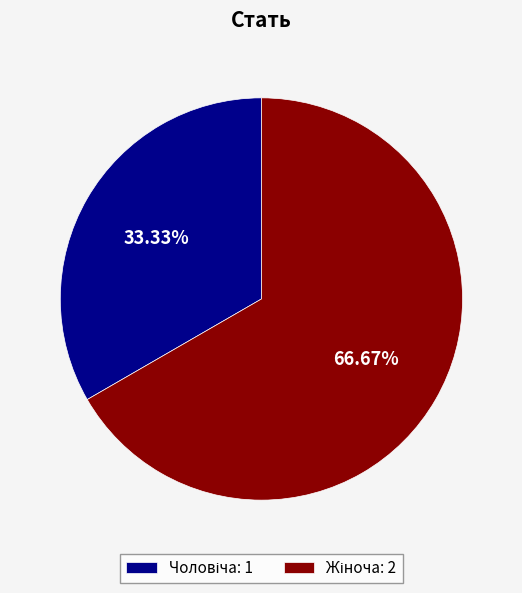

Which has a higher value, Жіноча or Чоловіча?

Жіноча